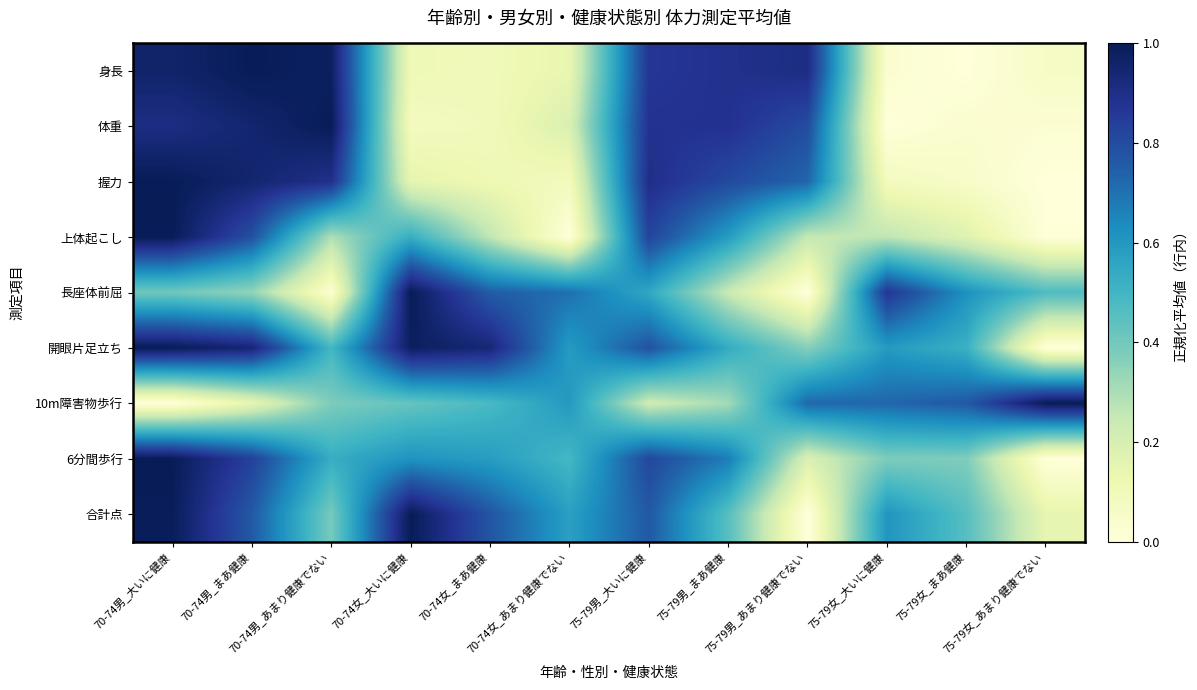

Count the number of categories in the chart.

12